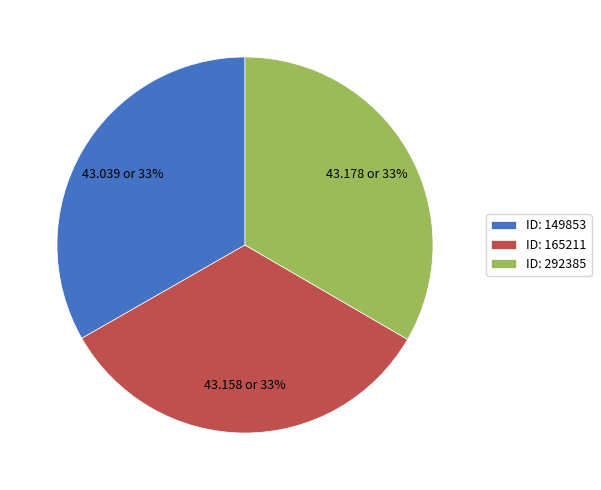

How many slices are in this pie chart?

3